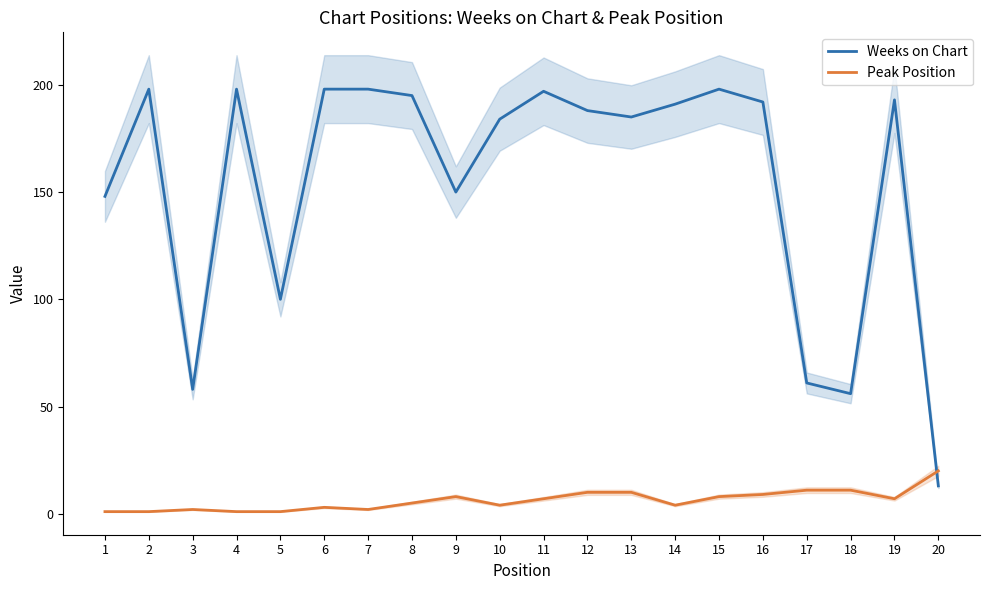

What is the spread (max minus min) of values at 9?

142